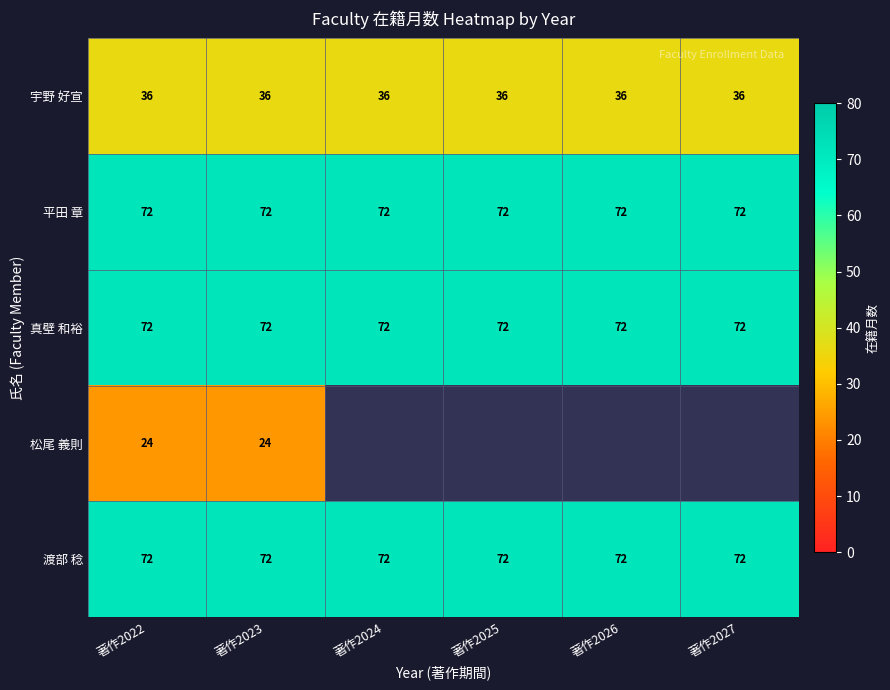

True or false: 真壁 和裕 has a value of 72 at 著作2023.

True